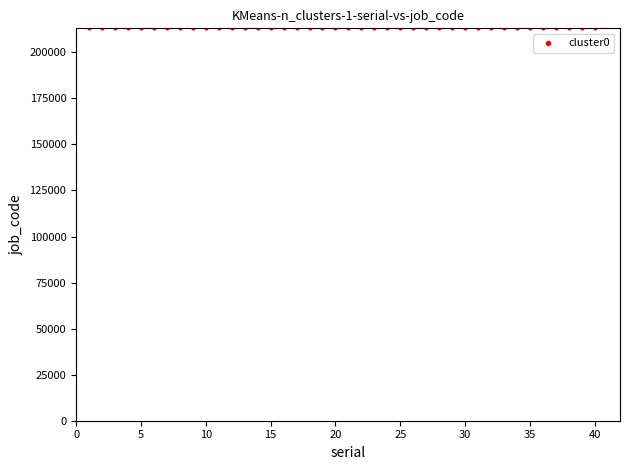

What is the range of Y values (max minus min)?

31